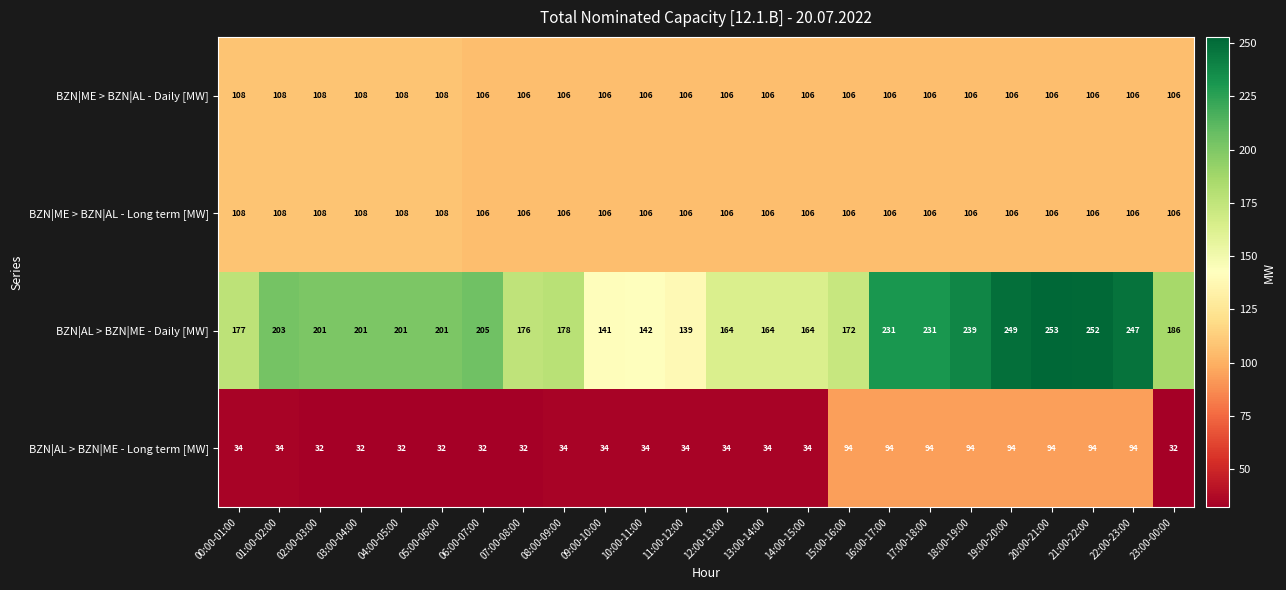

The value of BZN|AL > BZN|ME - Long term [MW] at 18:00-19:00 is 159. True or false?

False